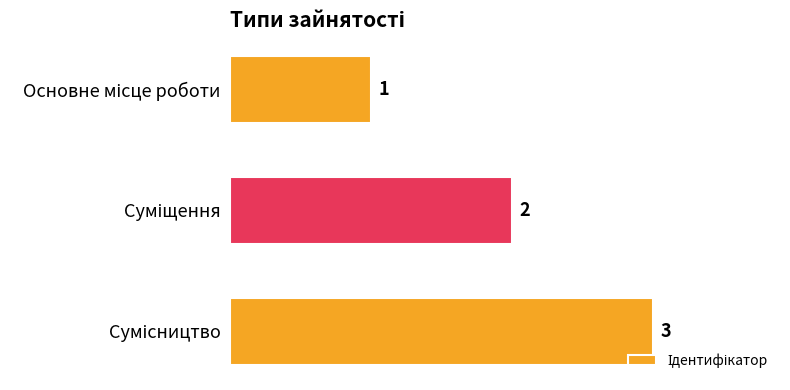

What is the difference between the maximum and minimum values?

2